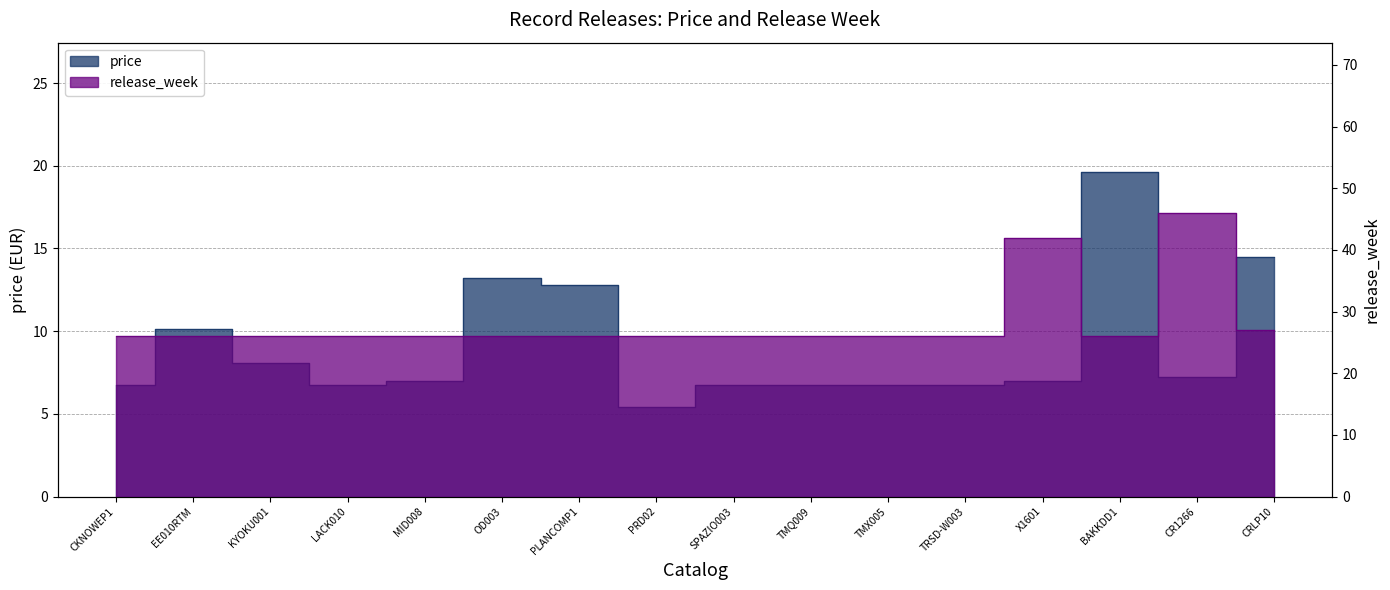

What are all the series names shown in the legend?

price, release_week